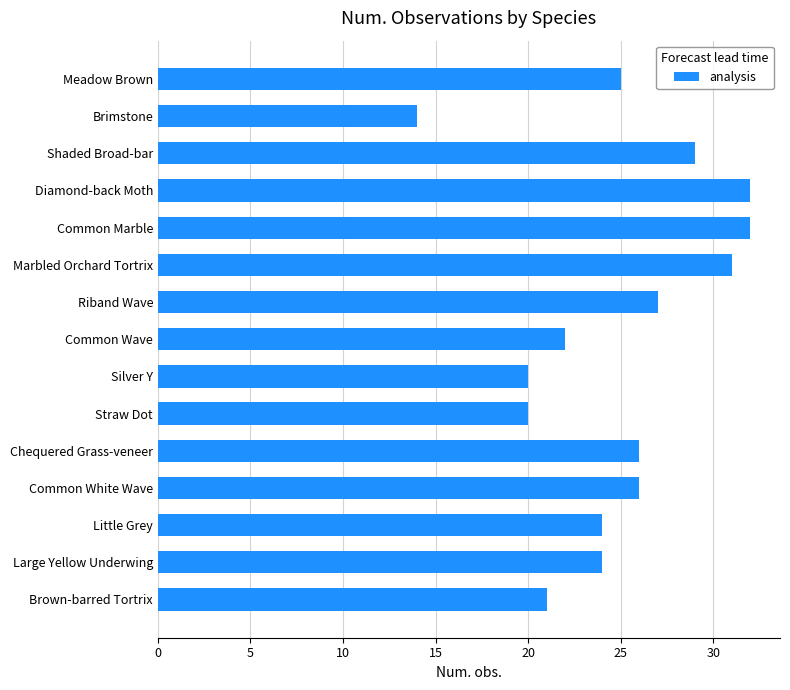

What is the difference between the values at Riband Wave and Common Marble?

5